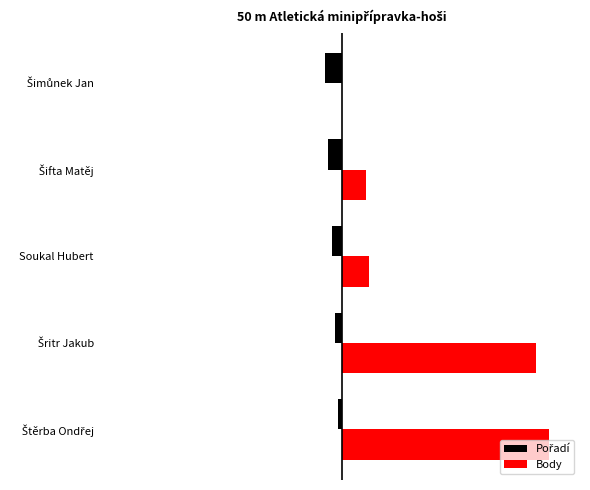

List the series in order of their overall mean, highest first.

Body, Pořadí